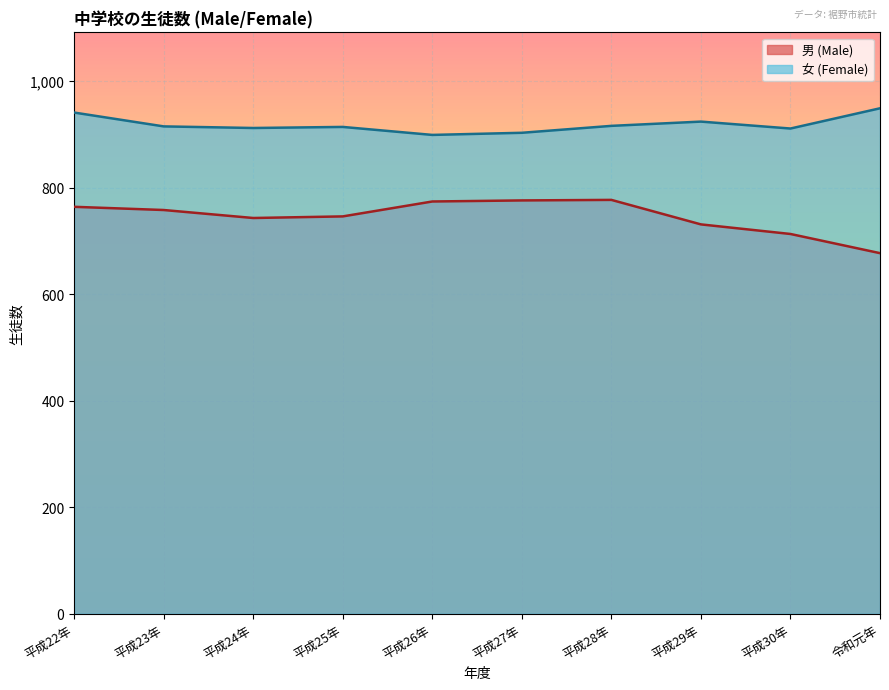

What is the sum of all 女 (Female) values?

9184